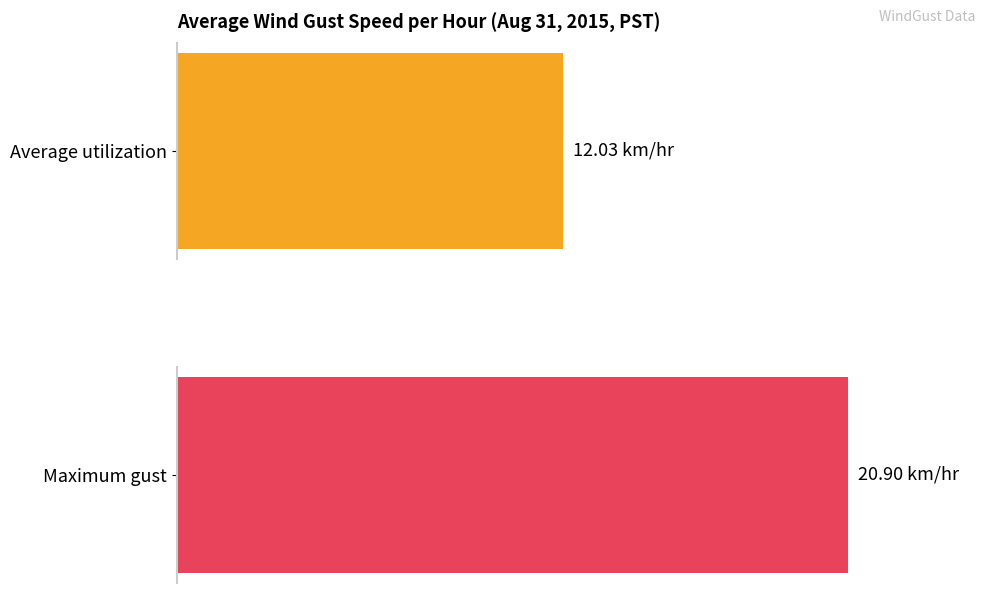

Which series has the widest spread of values?

Average utilization